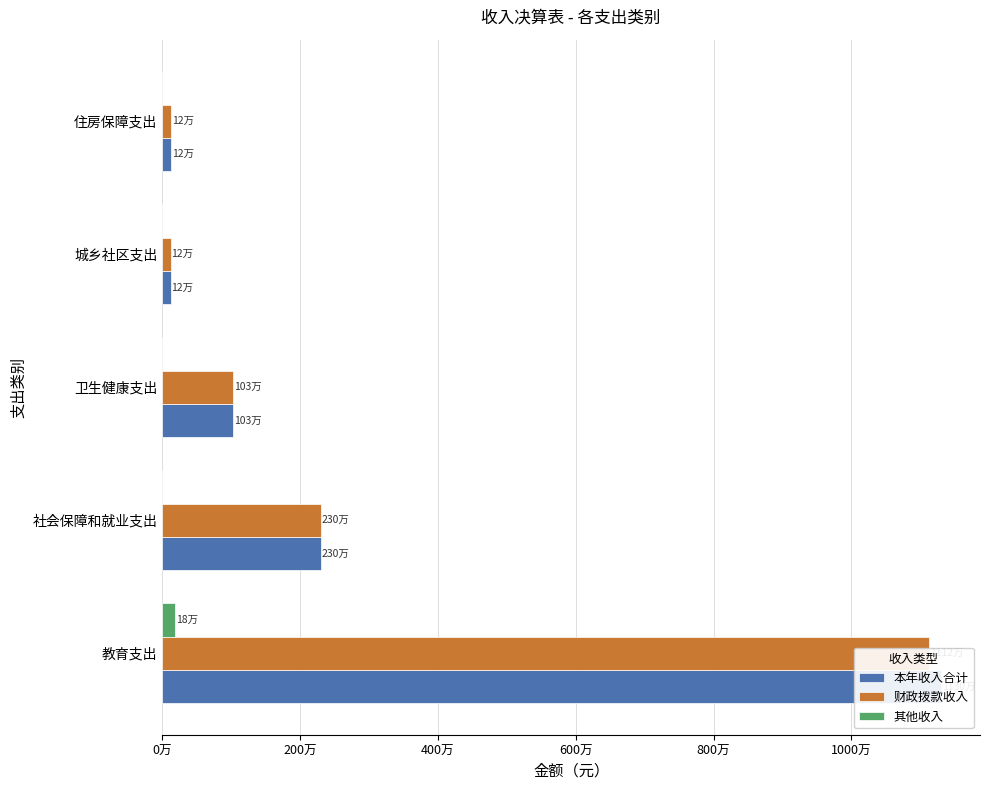

Is the value of 本年收入合计 at 城乡社区支出 greater than the value of 财政拨款收入 at 社会保障和就业支出?

No